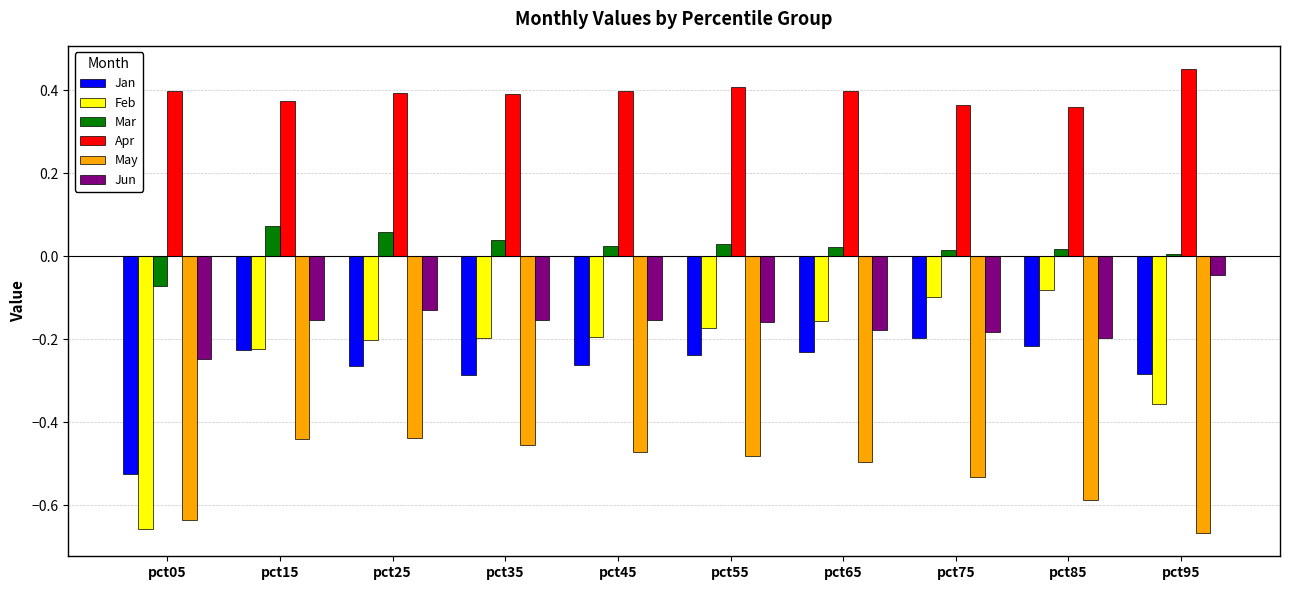

Which series changed the most between pct05 and pct15?

Feb